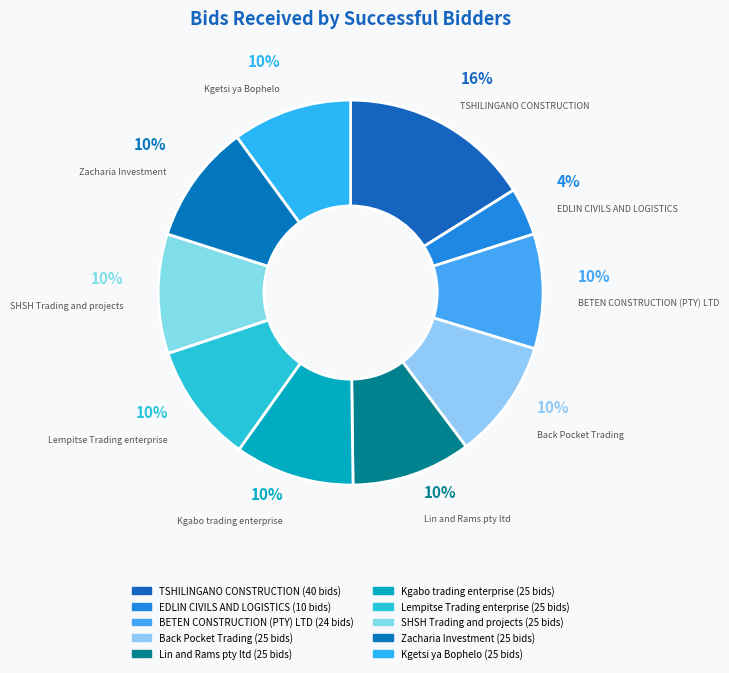

Count the number of slices in the pie.

10